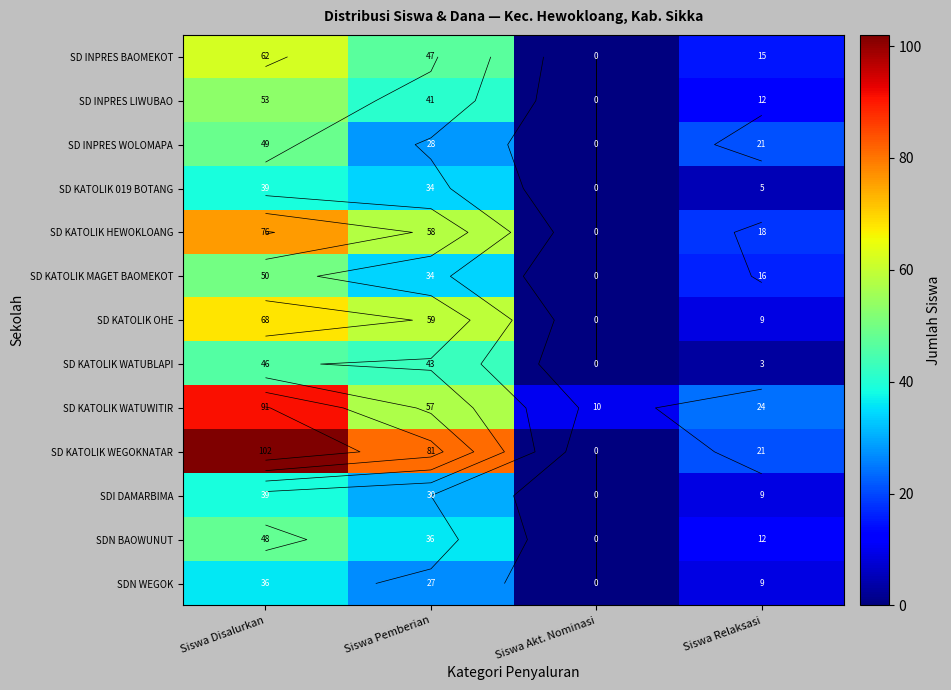

At Siswa Disalurkan, list the series in order from largest to smallest.

SD KATOLIK WEGOKNATAR, SD KATOLIK WATUWITIR, SD KATOLIK HEWOKLOANG, SD KATOLIK OHE, SD INPRES BAOMEKOT, SD INPRES LIWUBAO, SD KATOLIK MAGET BAOMEKOT, SD INPRES WOLOMAPA, SDN BAOWUNUT, SD KATOLIK WATUBLAPI, SD KATOLIK 019 BOTANG, SDI DAMARBIMA, SDN WEGOK